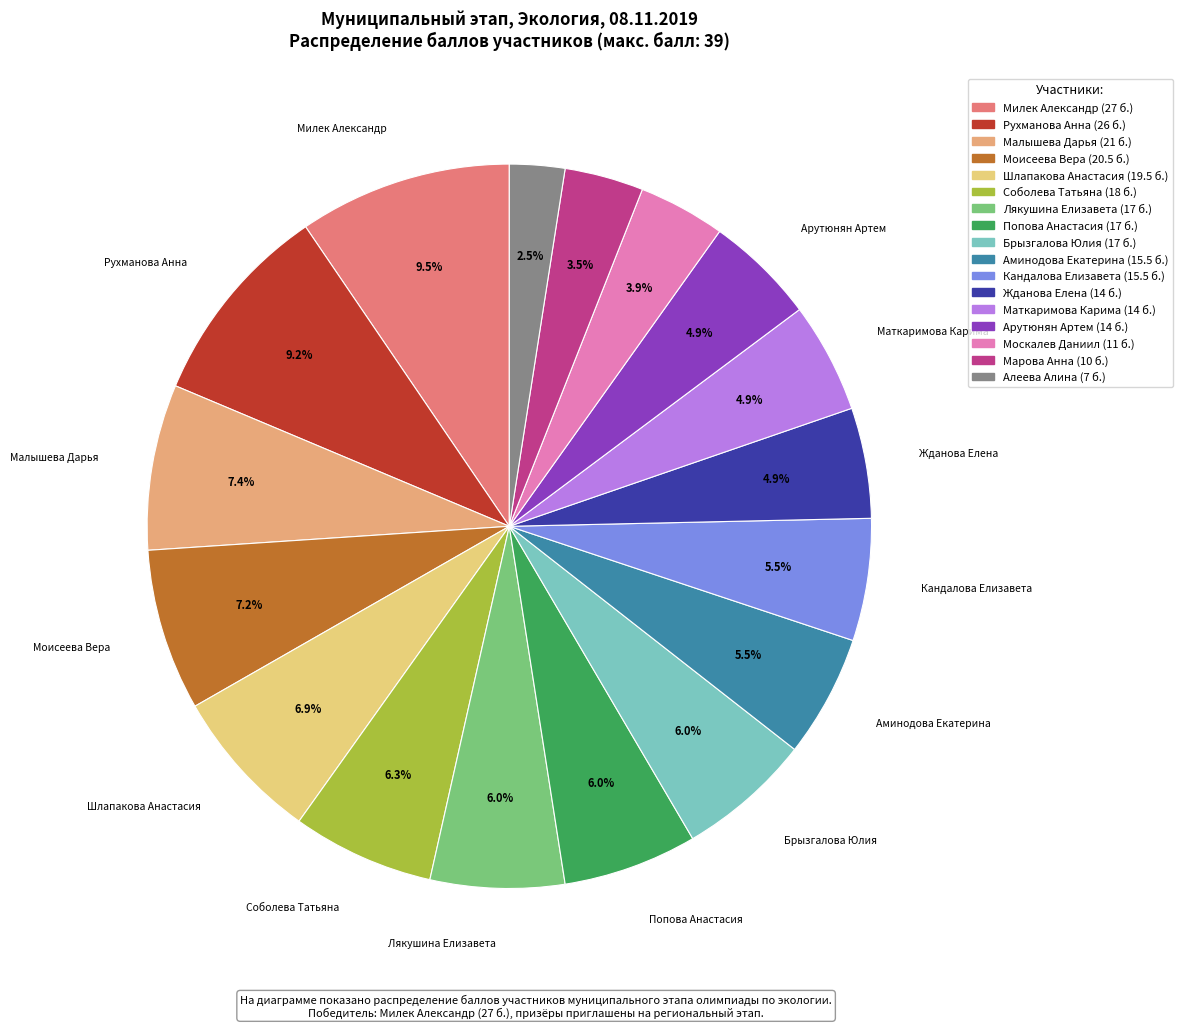

How many segments does this pie chart have?

17